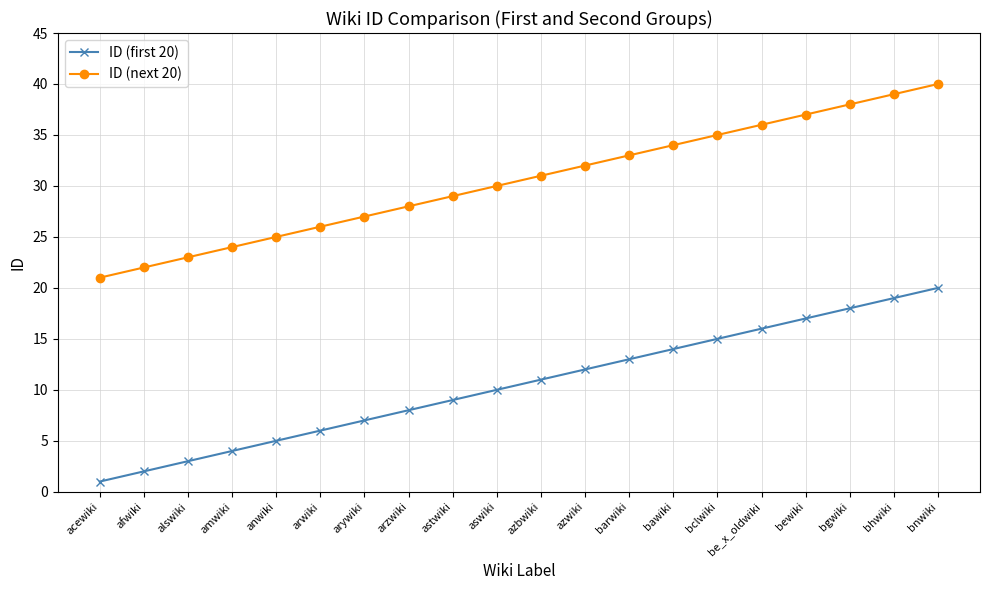

What is the label of the 2nd point from the left?

afwiki